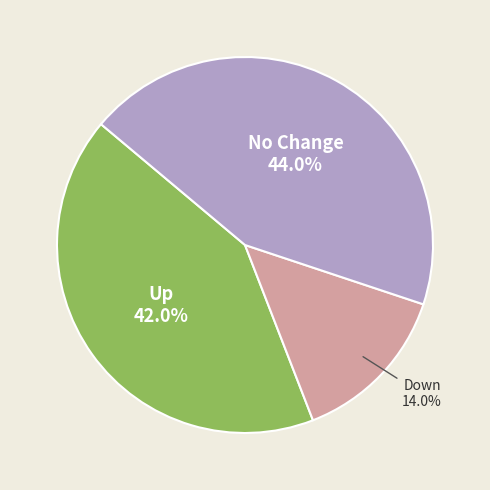

How many slices are in this pie chart?

3